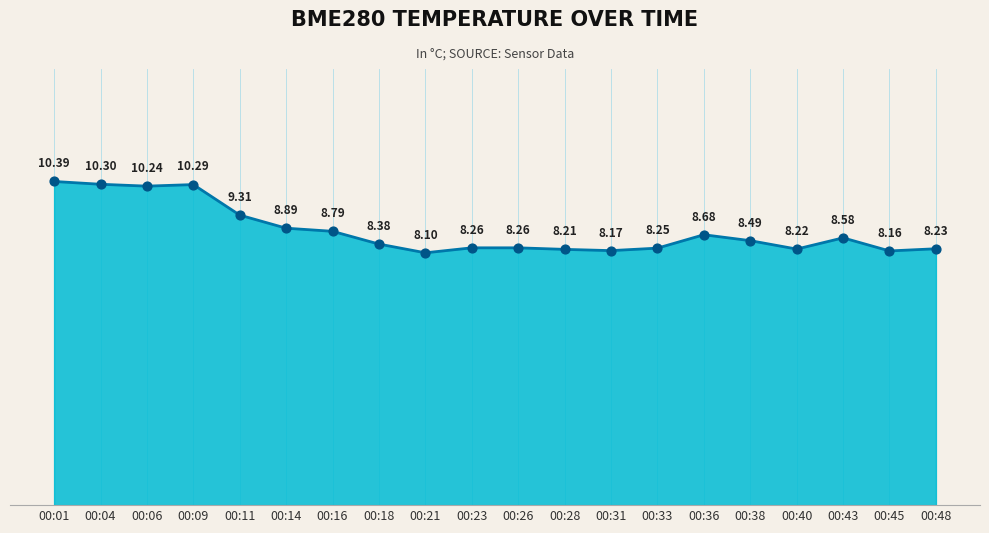

Between 00:14 and 00:48, which is larger?

00:14